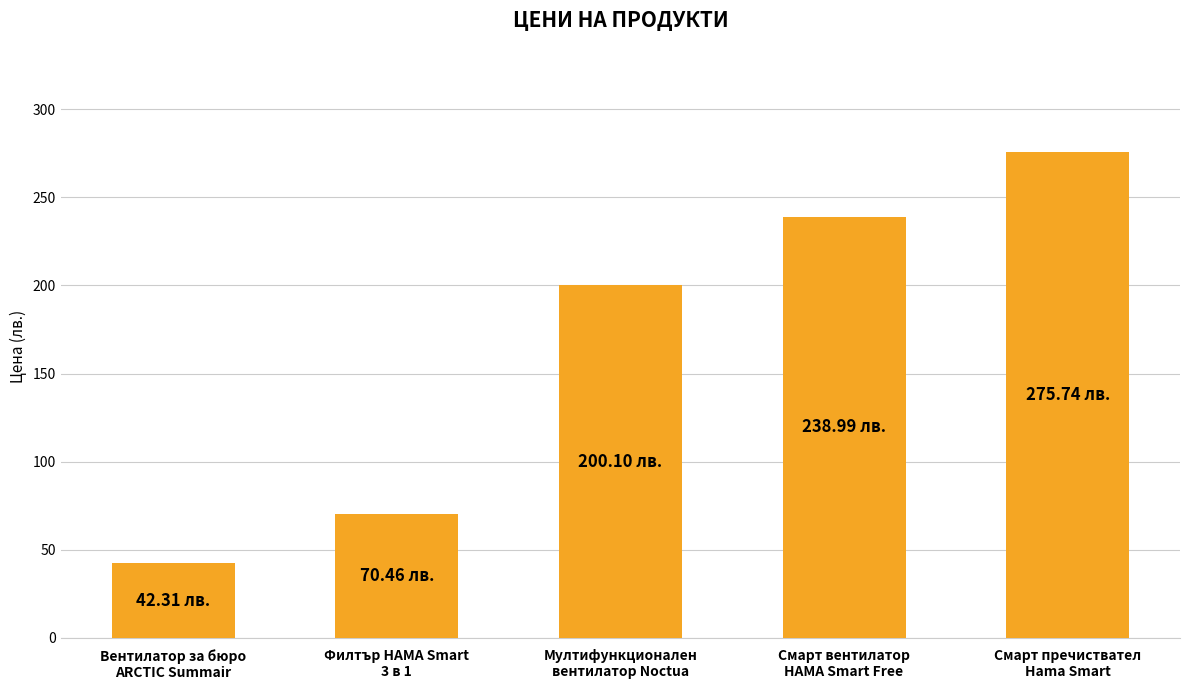

Which category has the lowest value across all series?

Вентилатор за бюро
ARCTIC Summair